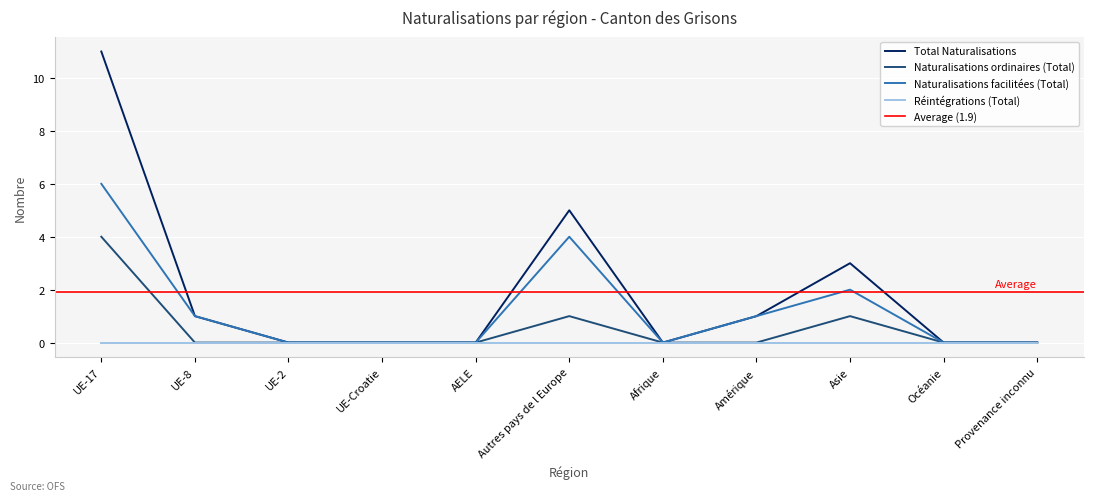

The value of Naturalisations ordinaires (Total) at Afrique is -2. True or false?

False